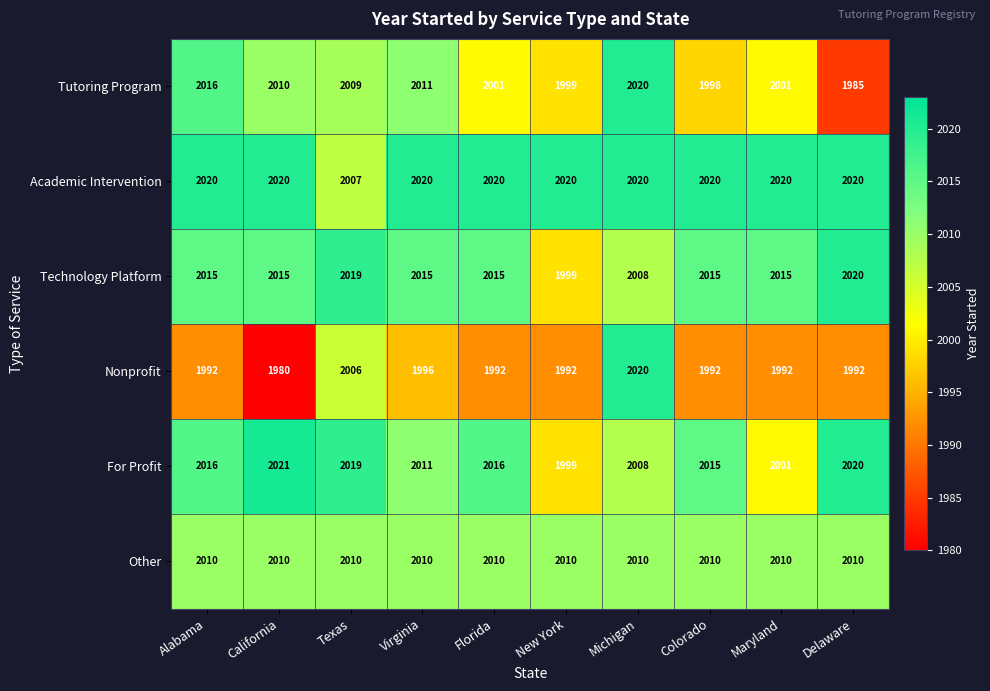

Is it true that Academic Intervention equals 1263 at New York?

False